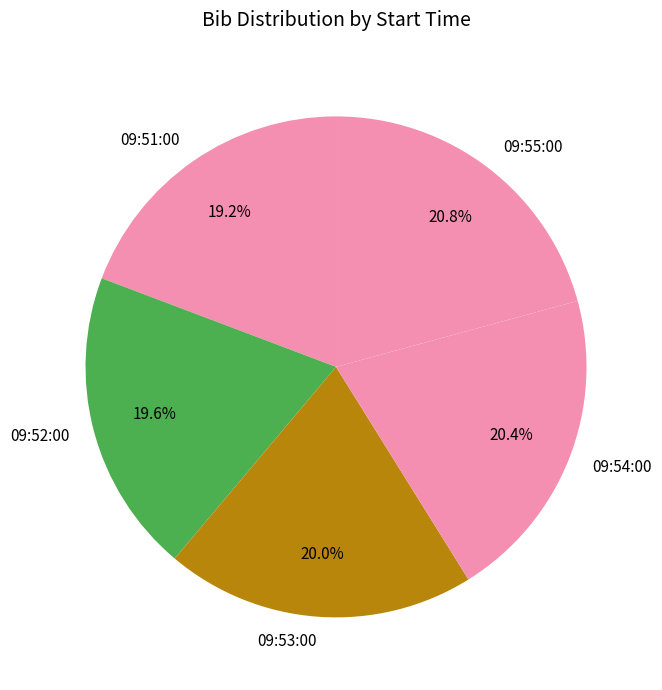

True or false: 09:55:00 accounts for 9% of the total.

False